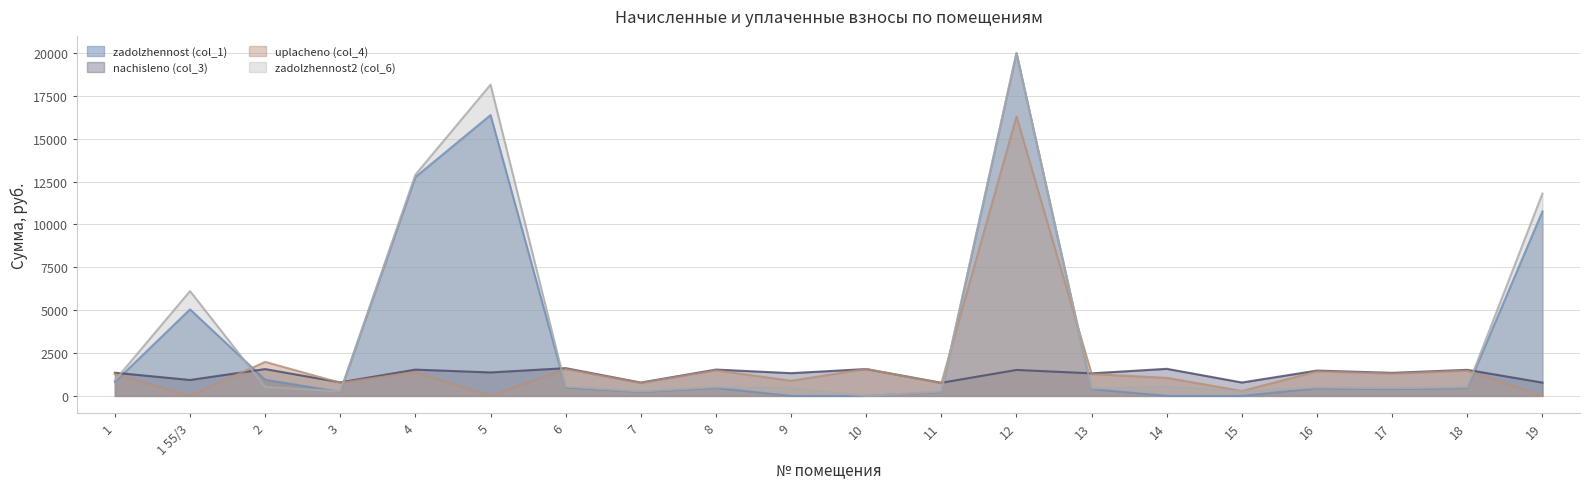

Which series ends up on top after the final intersection of zadolzhennost (col_1) and uplacheno (col_4)?

zadolzhennost (col_1)